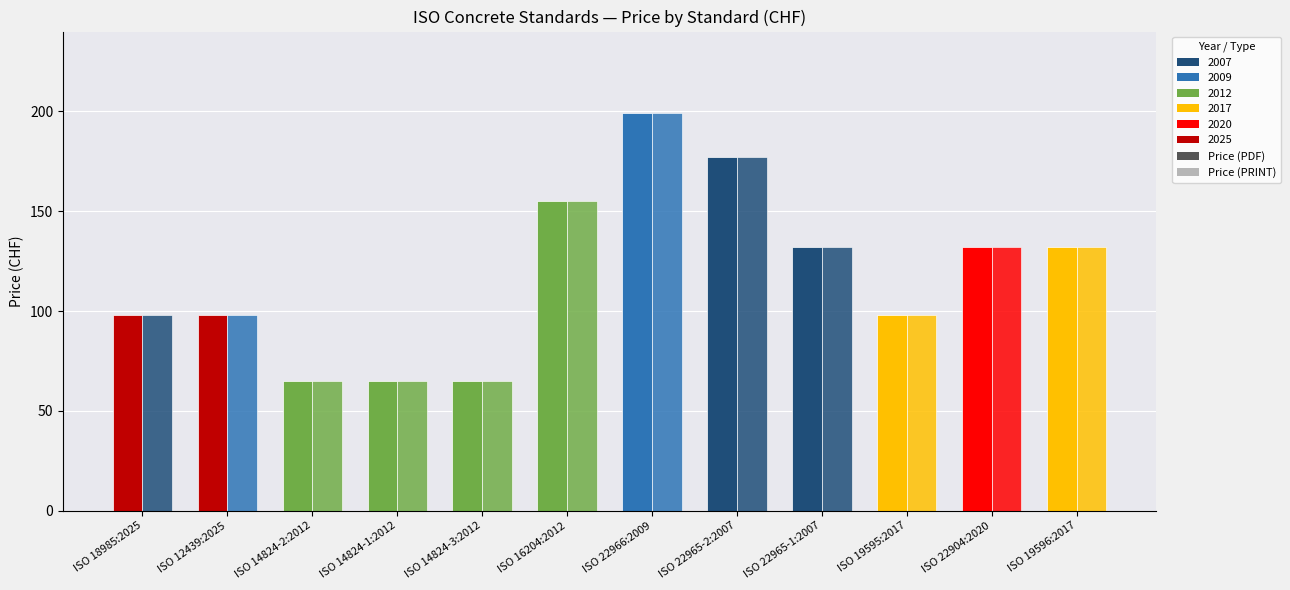

How many data points in Price (PRINT) are less than 132?

6